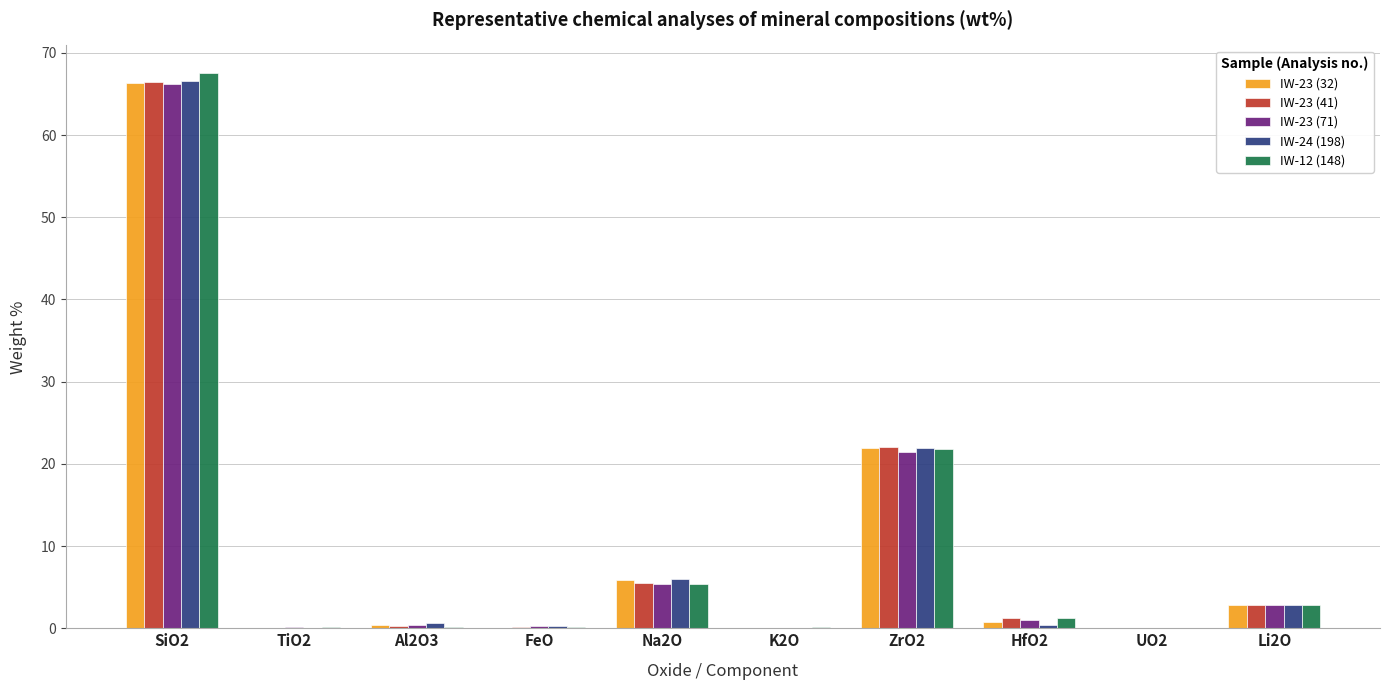

At which category is the sum across all series the highest?

SiO2